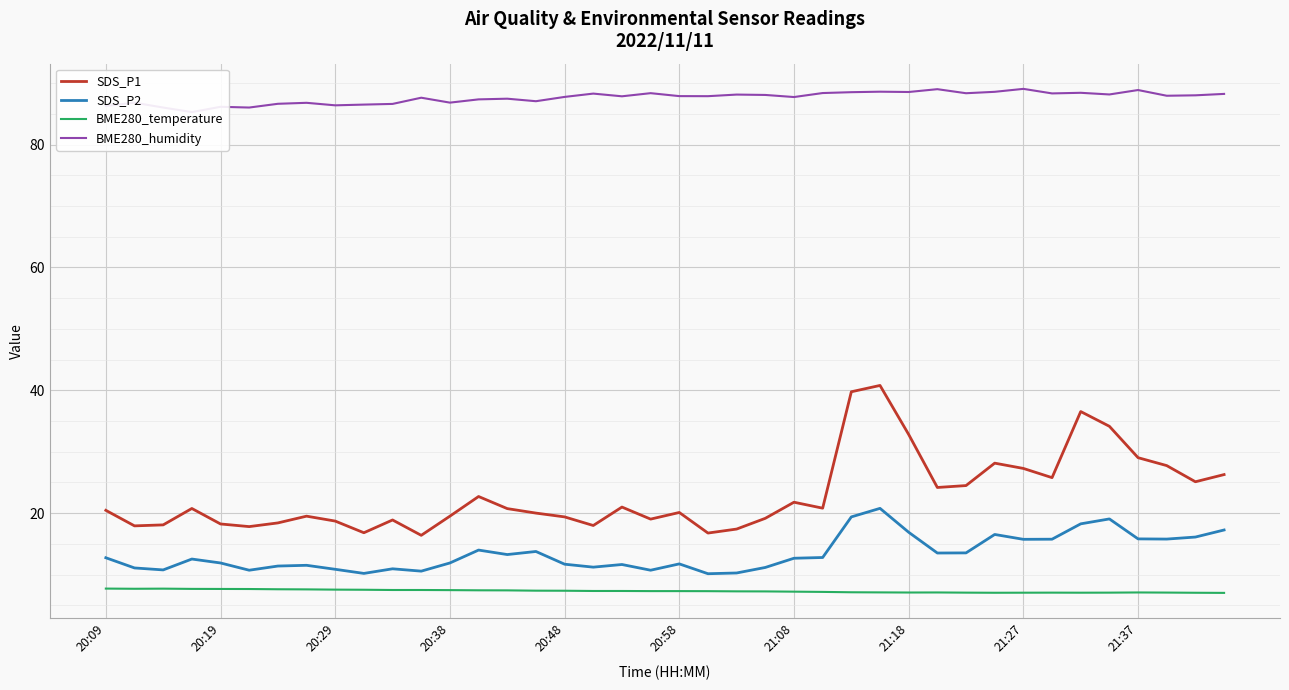

True or false: SDS_P1 and BME280_temperature intersect in this chart.

False